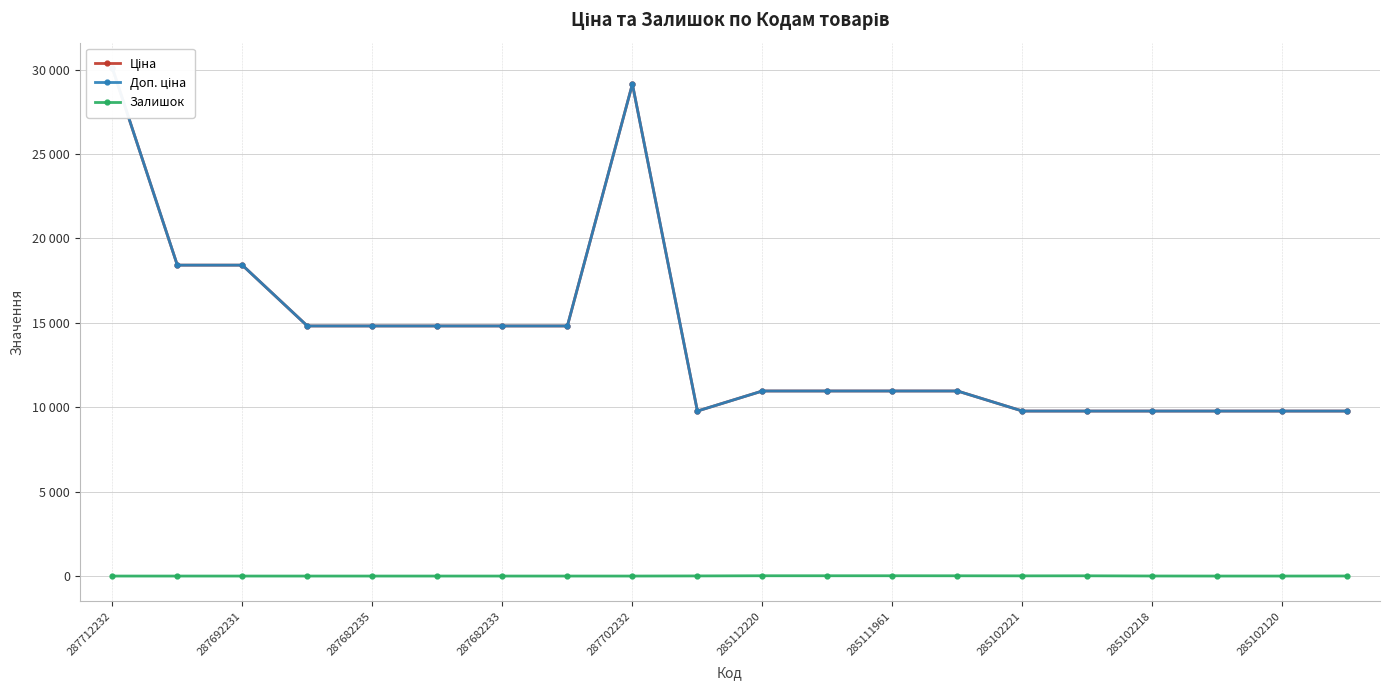

What is the difference between the maximum and minimum values in the Ціна series?

20327.3